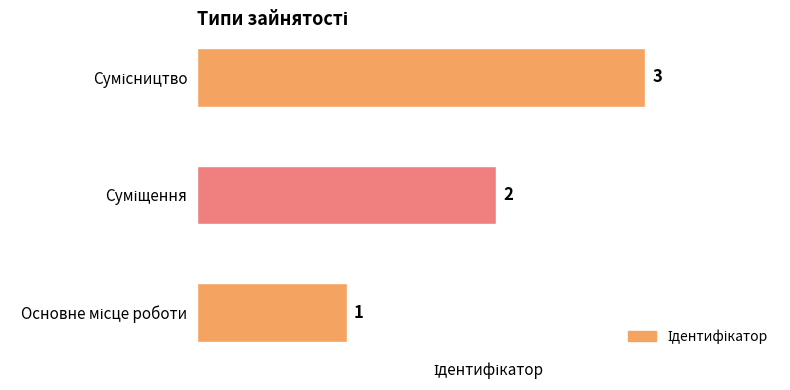

How many values are between 1 and 3?

3